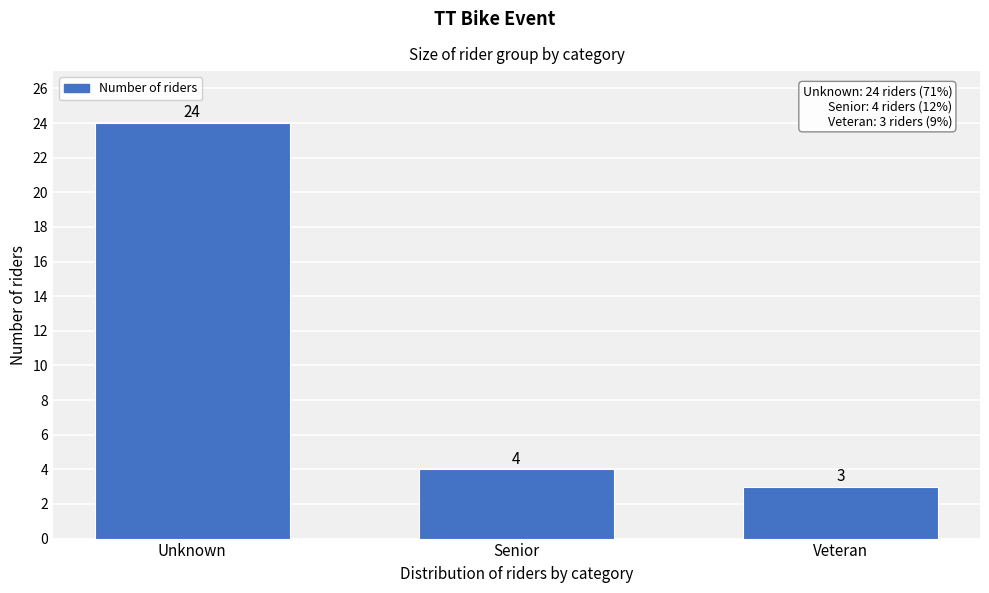

Reading left to right, list all the values displayed in this chart.

24	4	3